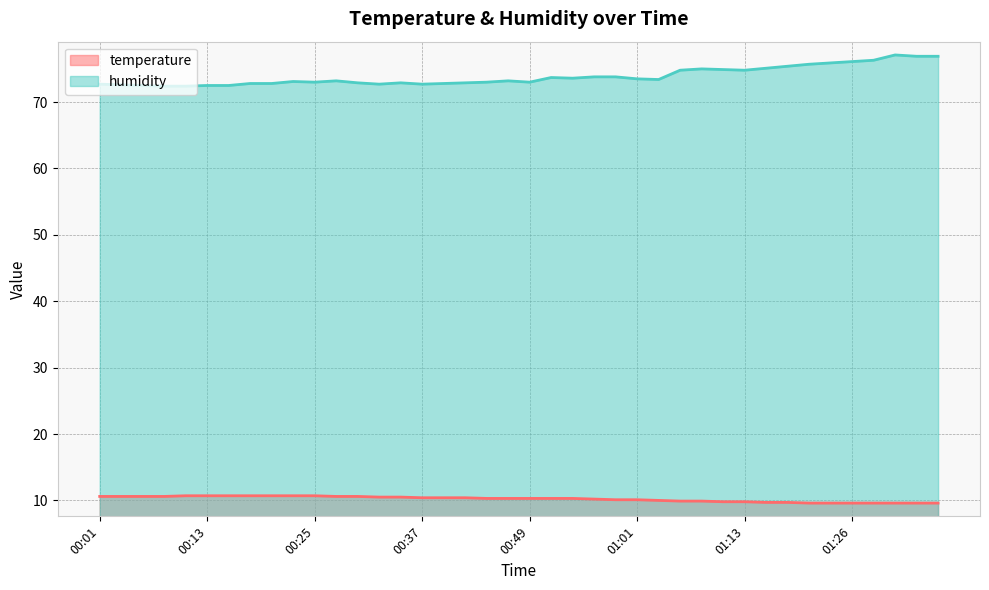

What are all the series names shown in the legend?

temperature, humidity